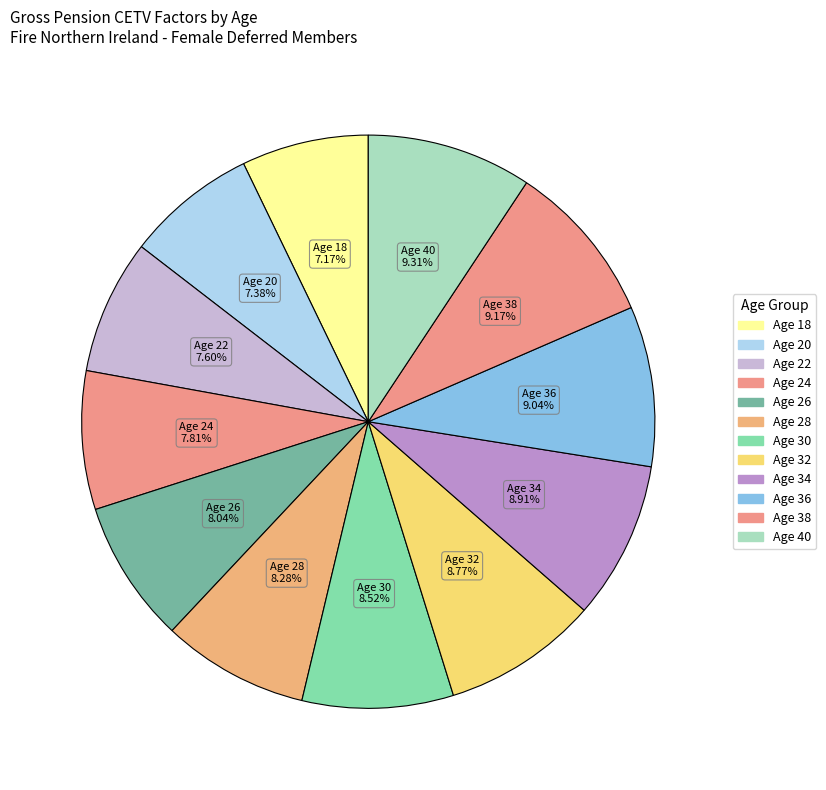

Count the number of slices in the pie.

12